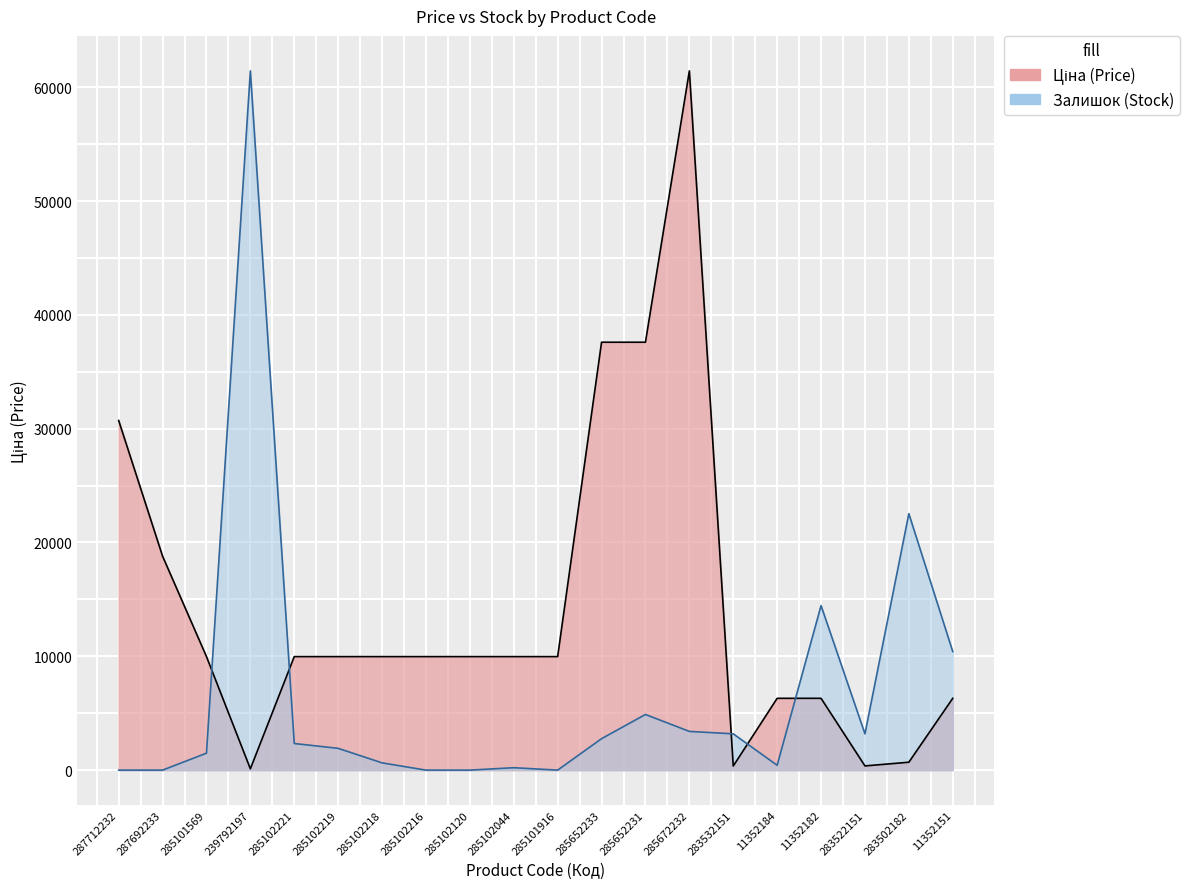

Rank the categories by Залишок value from lowest to highest.

287712232, 287692233, 285102216, 285102120, 285101916, 285102044, 11352184, 285102218, 285101569, 285102219, 285102221, 285652233, 283532151, 283522151, 285672232, 285652231, 11352151, 11352182, 283502182, 239792197